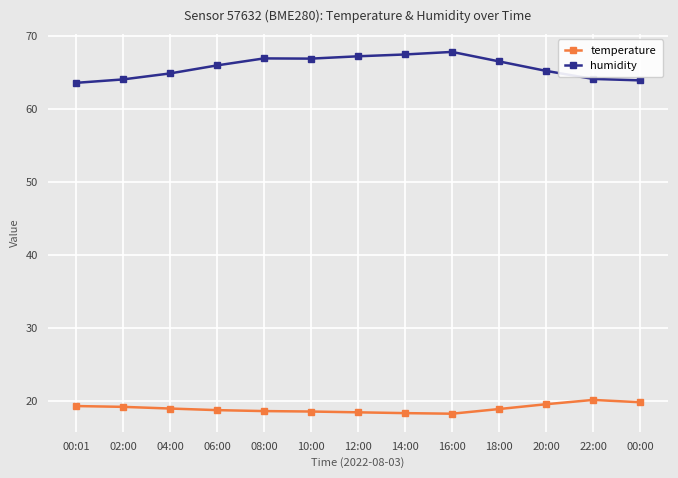

What is the label of the 1st point from the right?

00:00